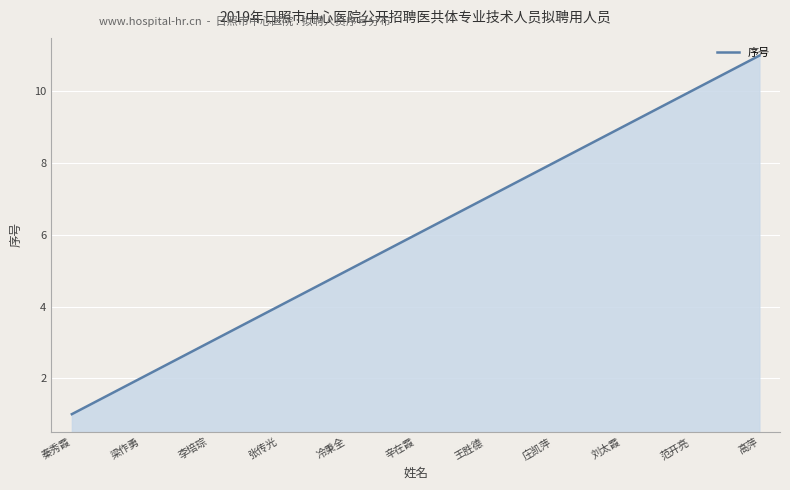

How many categories are shown in the chart?

300